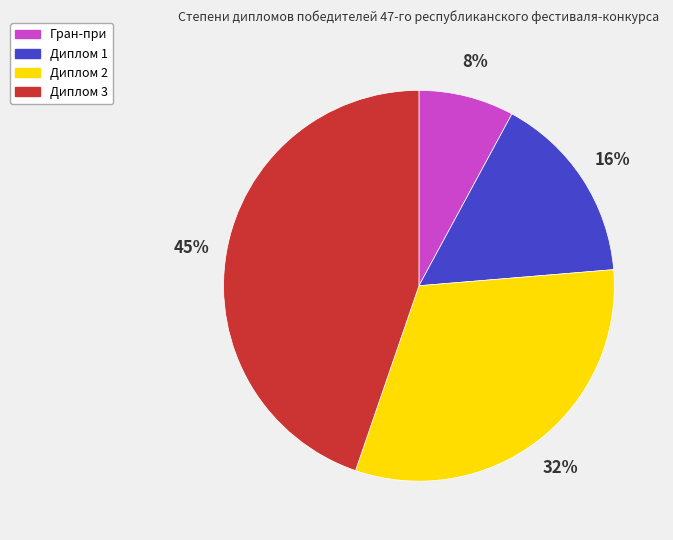

Is there a majority slice in this chart?

No